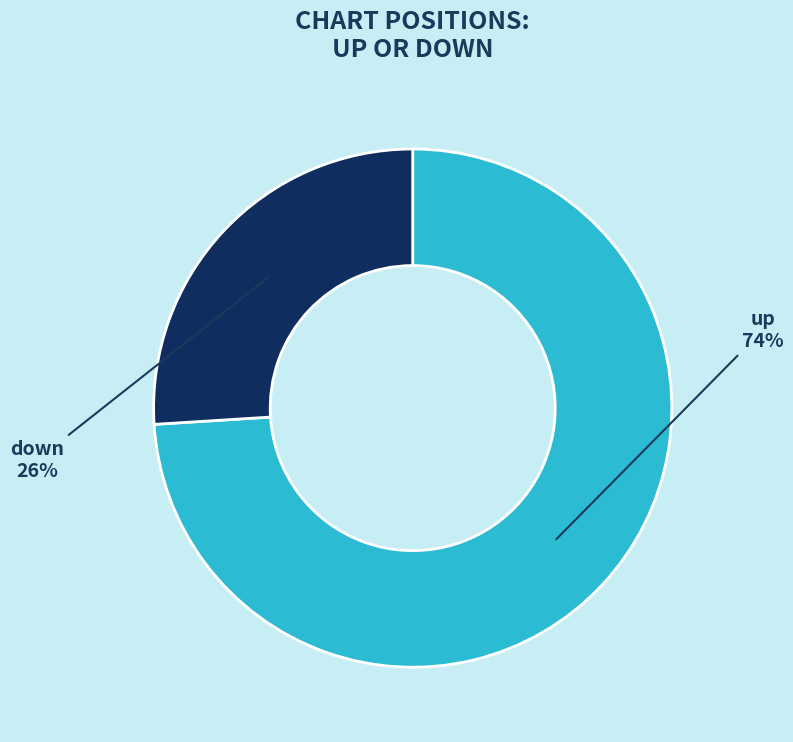

Is there any slice that represents more than half of the pie?

Yes